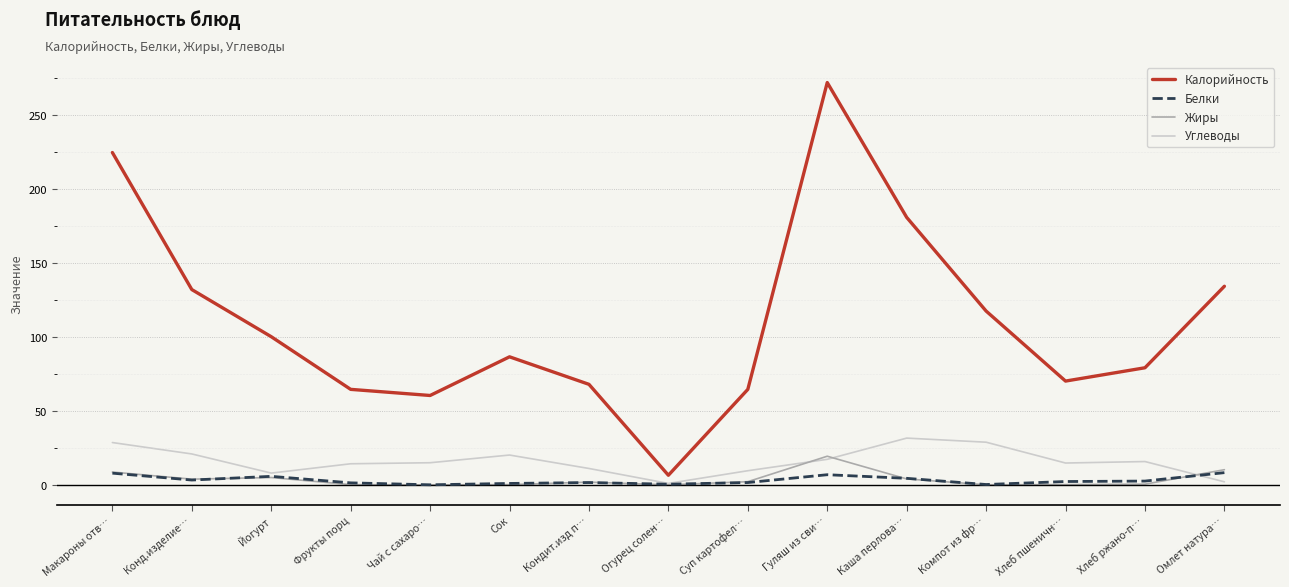

True or false: Калорийность and Белки intersect in this chart.

False